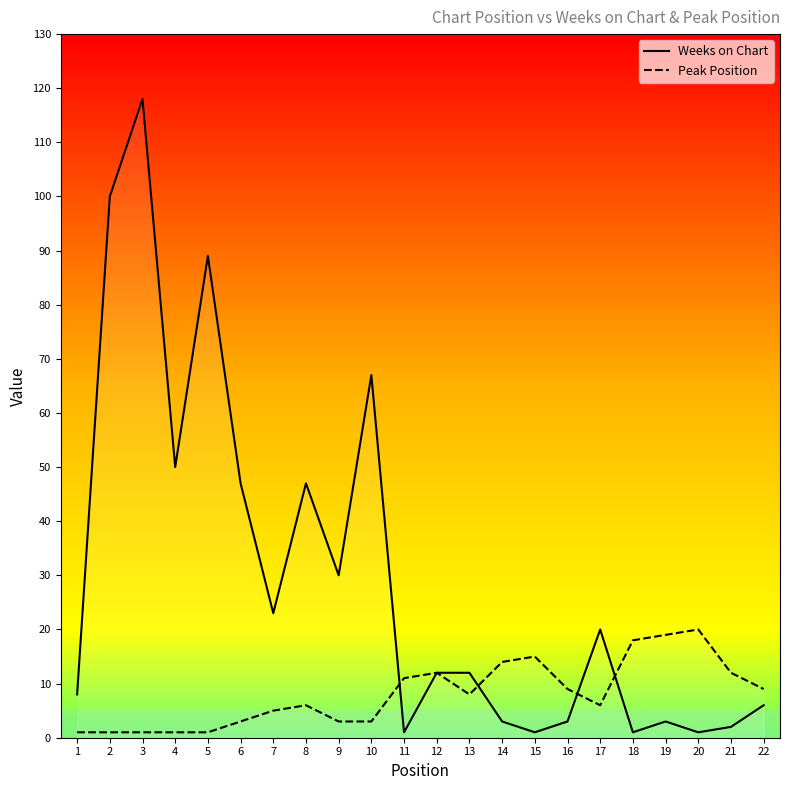

How many lines are shown in the chart?

2